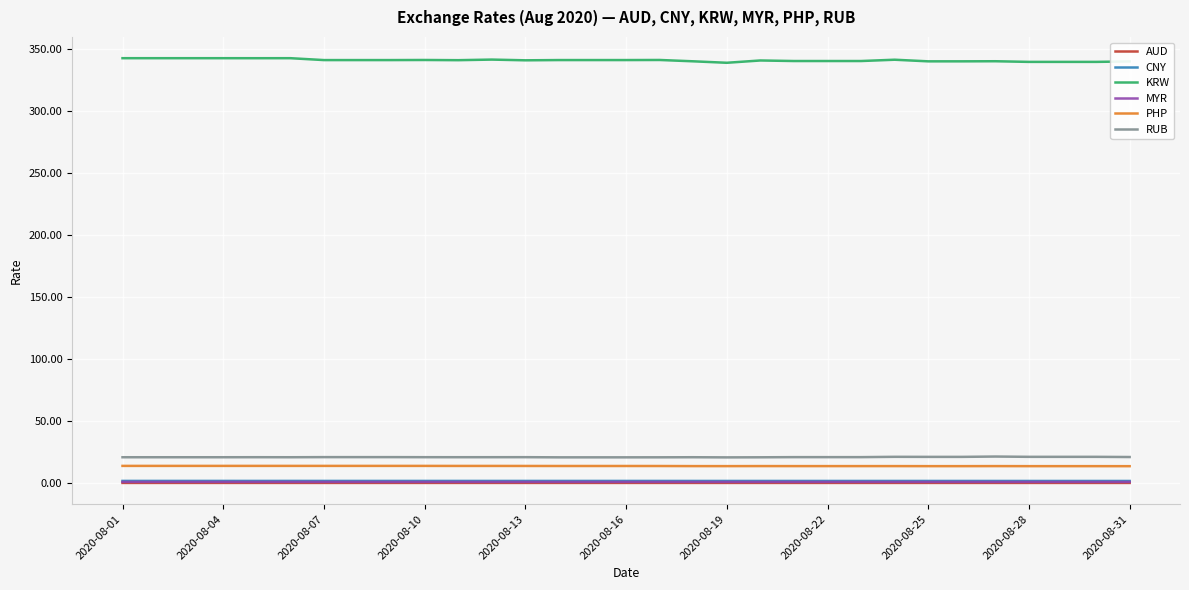

What is the difference between the second highest and second lowest values in the PHP series?

0.2